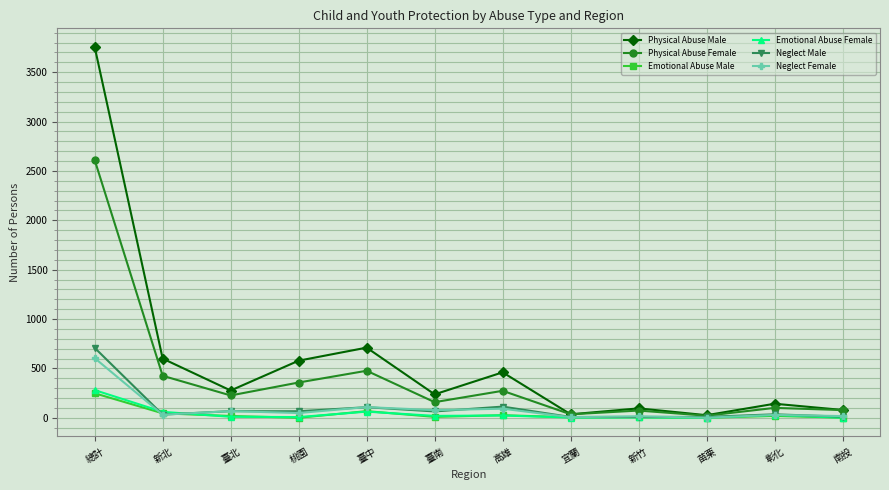

How many data points in Neglect Female are less than 49?

6